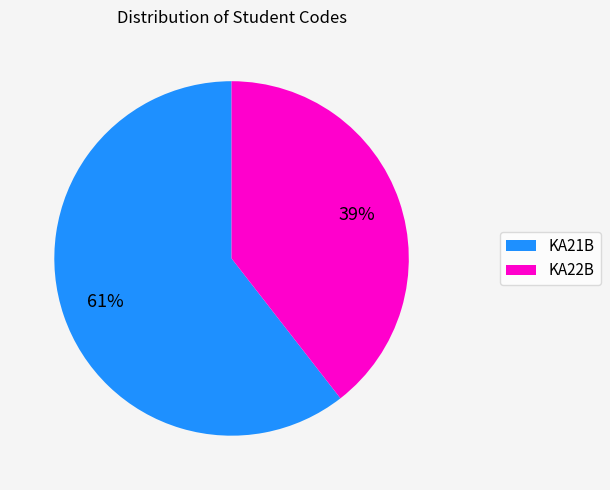

Is there any slice that represents more than half of the pie?

Yes